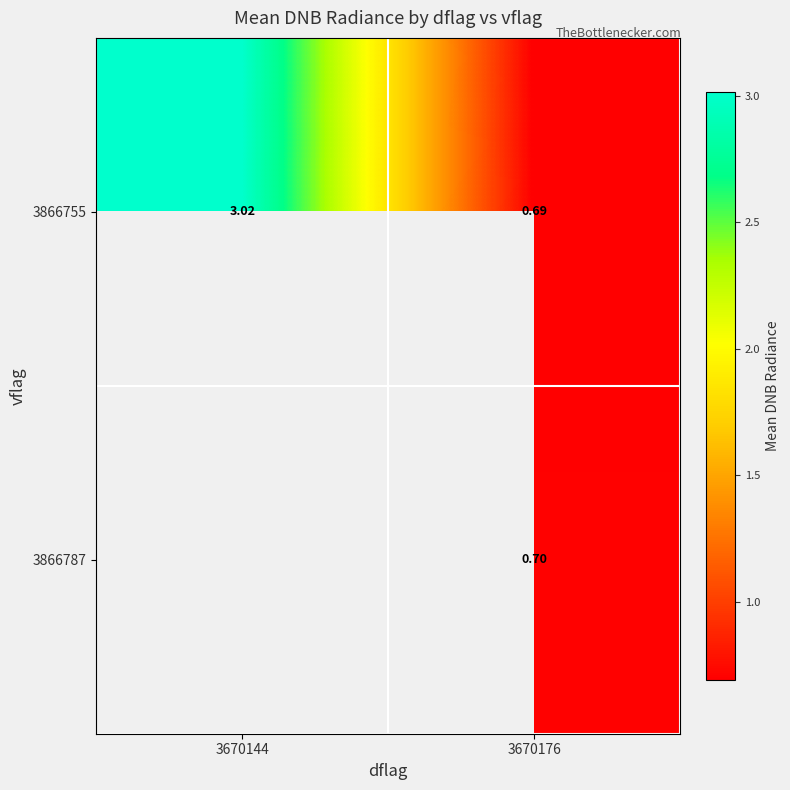

At 3670176, list the series in order from largest to smallest.

3866787, 3866755